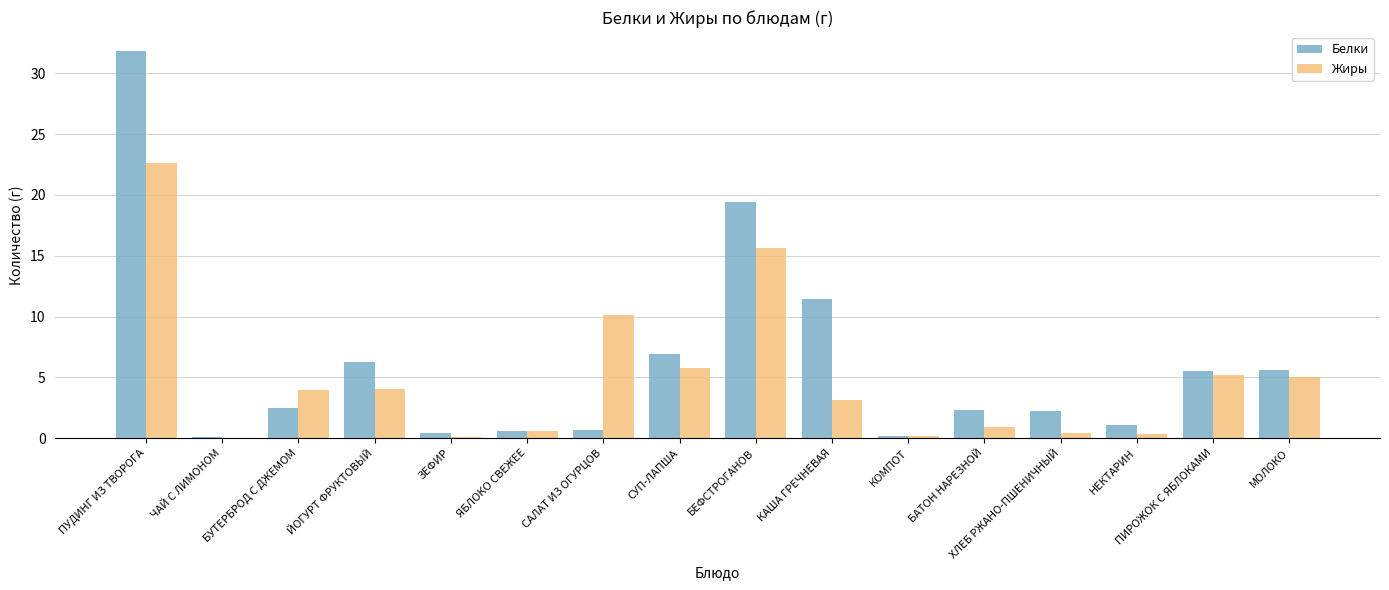

Is it true that Жиры equals 0.9 at БАТОН НАРЕЗНОЙ?

True